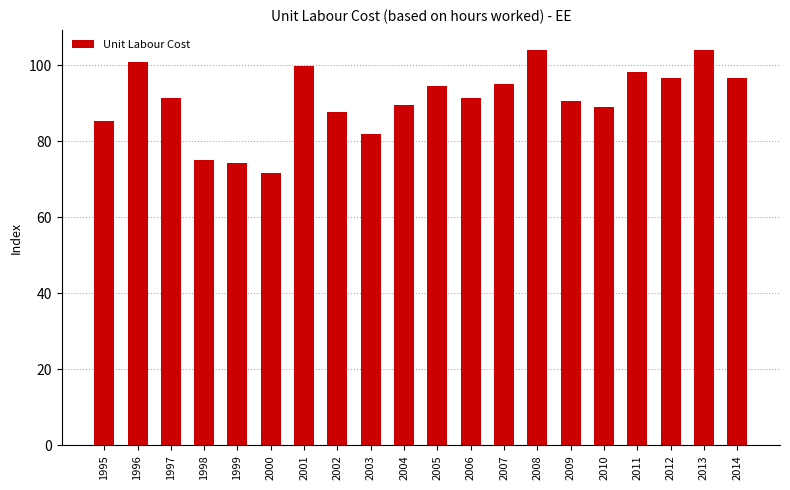

What is the minimum value shown in the chart?

71.7